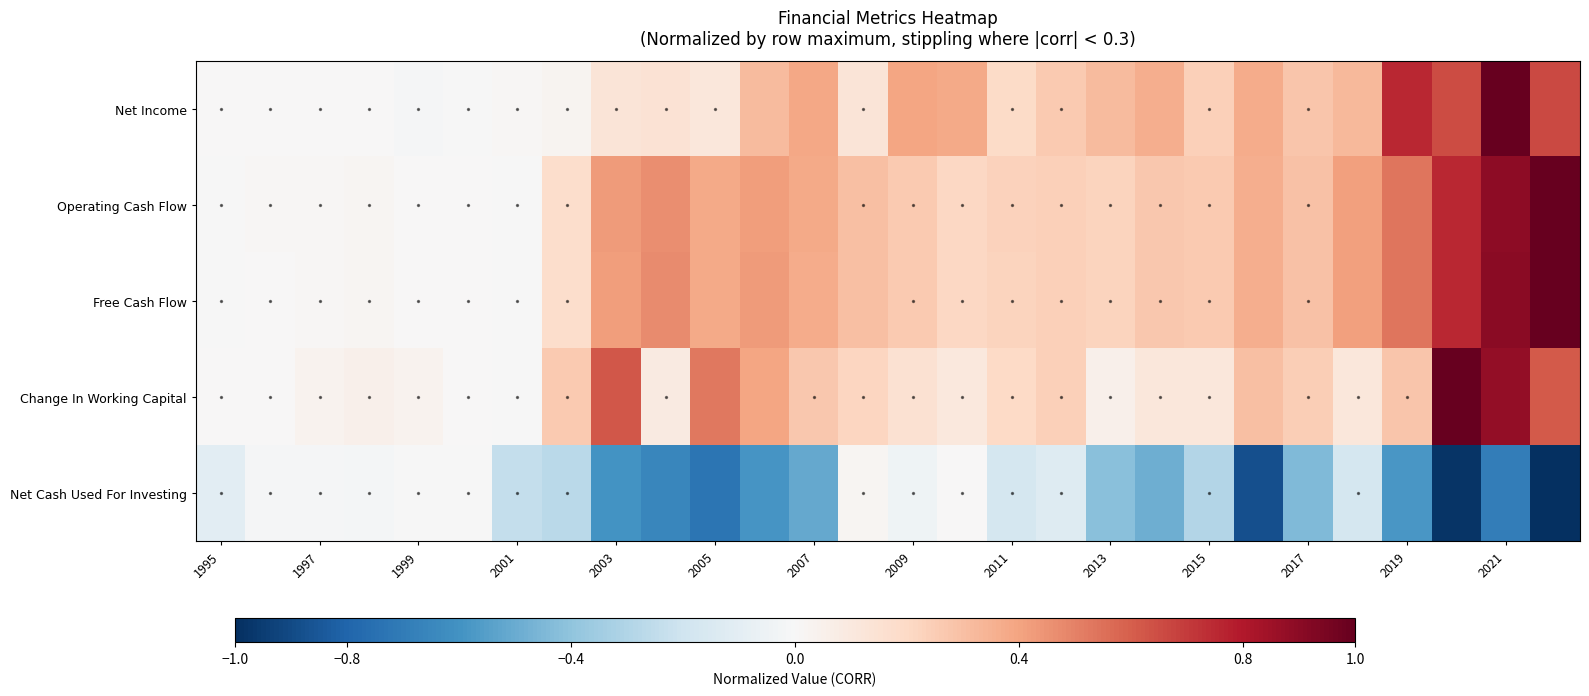

How many data points in Free Cash Flow are above 0?

26